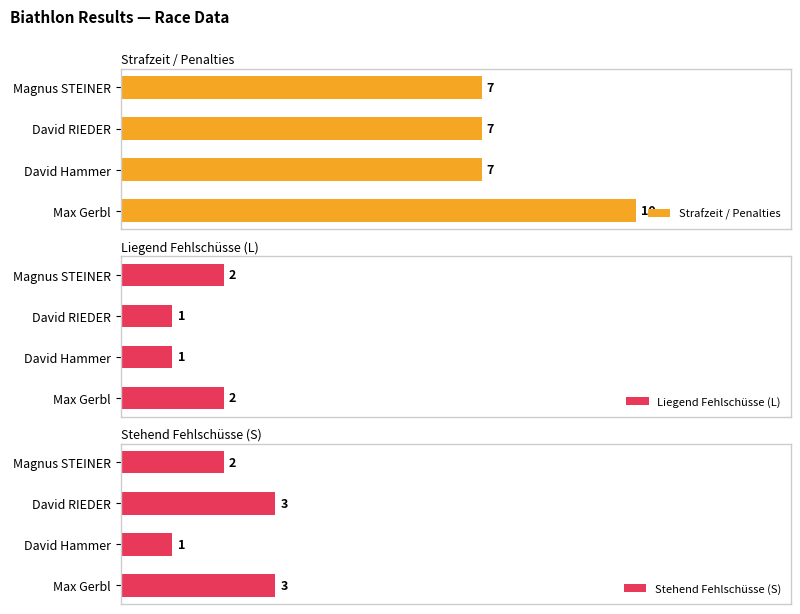

Where is Stehend Fehlschüsse (S) nearest to the value 2?

Magnus STEINER